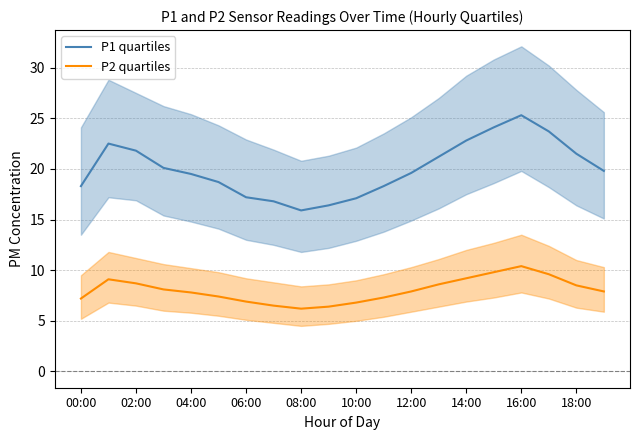

Reading right to left, what are all the values shown in this chart?

P1 quartiles: 19.8	21.5	23.7	25.3	24.1	22.8	21.2	19.6	18.3	17.1	16.4	15.9	16.8	17.2	18.7	19.5	20.1	21.8	22.5	18.3
P2 quartiles: 7.9	8.5	9.6	10.4	9.8	9.2	8.6	7.9	7.3	6.8	6.4	6.2	6.5	6.9	7.4	7.8	8.1	8.7	9.1	7.2